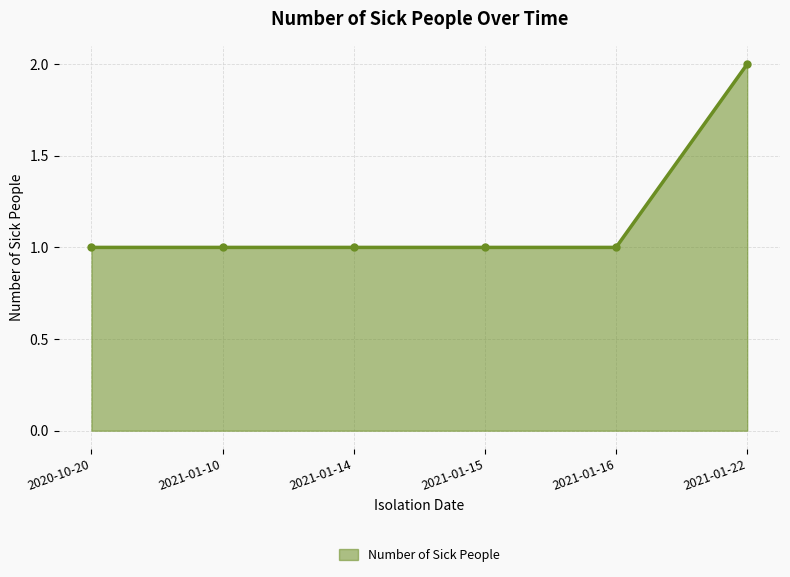

What is the minimum value shown in the chart?

1